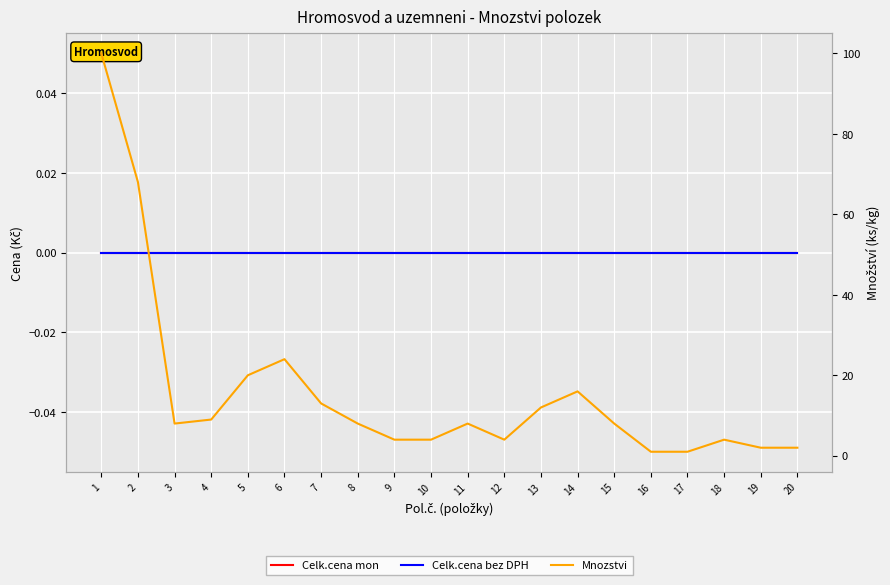

Which series has the largest total across all categories?

Mnozstvi